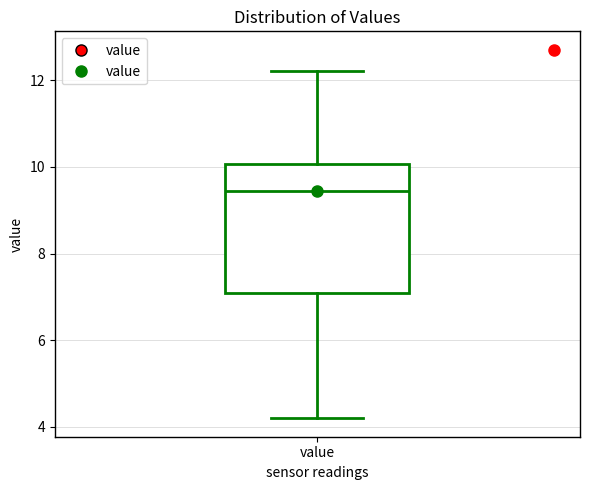

Where is the upper edge of the box for value on the y-axis? The values are not printed on the chart, so give them approximately, as read against the axis.

10.0